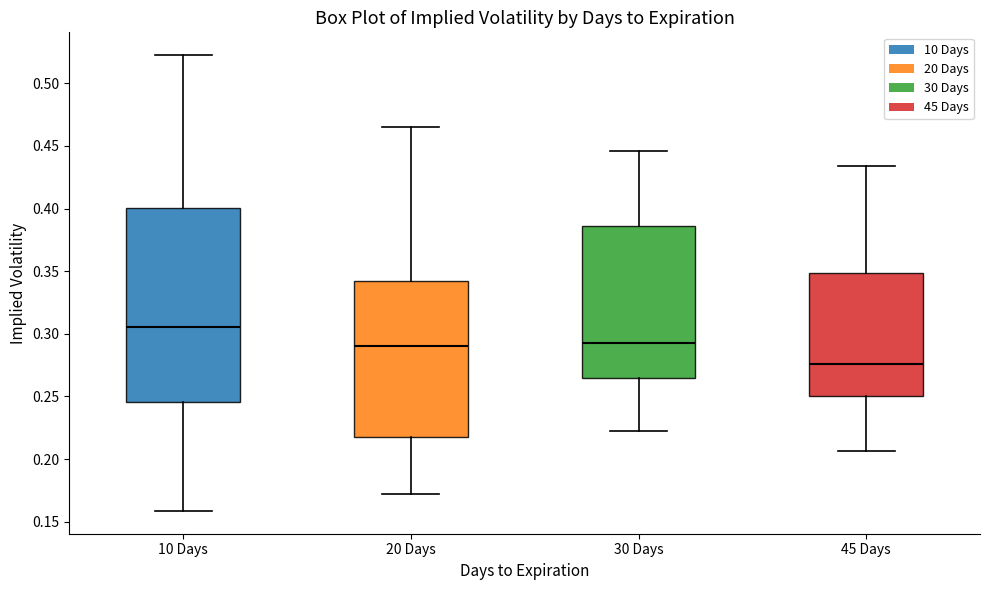

Reading left to right, transcribe this box plot: for each box, give where its median line is, the range the box spans, and where its two whiskers end, as read against the y-axis. The values are not printed on the chart, so give them approximately, as read against the axis.

10 Days: median 0.305, box 0.245 to 0.400, whiskers 0.160 to 0.525
20 Days: median 0.290, box 0.215 to 0.340, whiskers 0.170 to 0.465
30 Days: median 0.295, box 0.265 to 0.385, whiskers 0.220 to 0.445
45 Days: median 0.275, box 0.250 to 0.350, whiskers 0.205 to 0.435